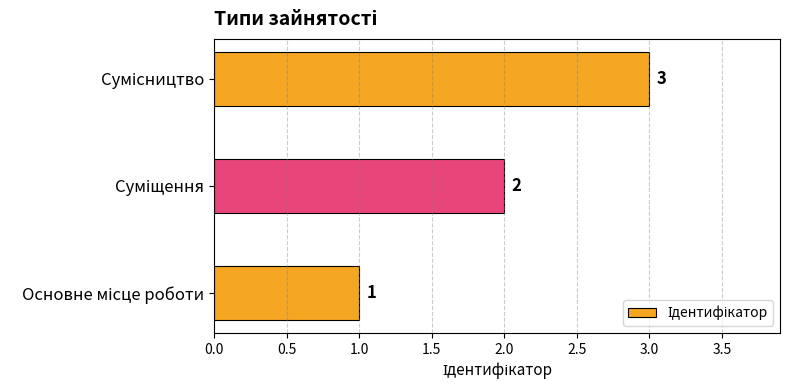

What is the sum of all values?

6